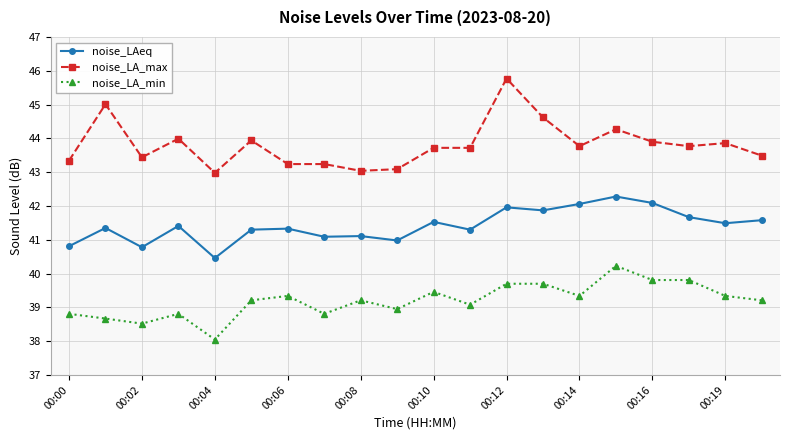

Which series has the widest spread of values?

noise_LA_max